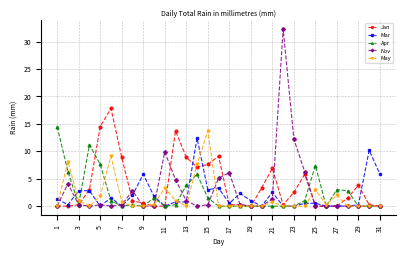

How many distinct data groups are displayed?

5